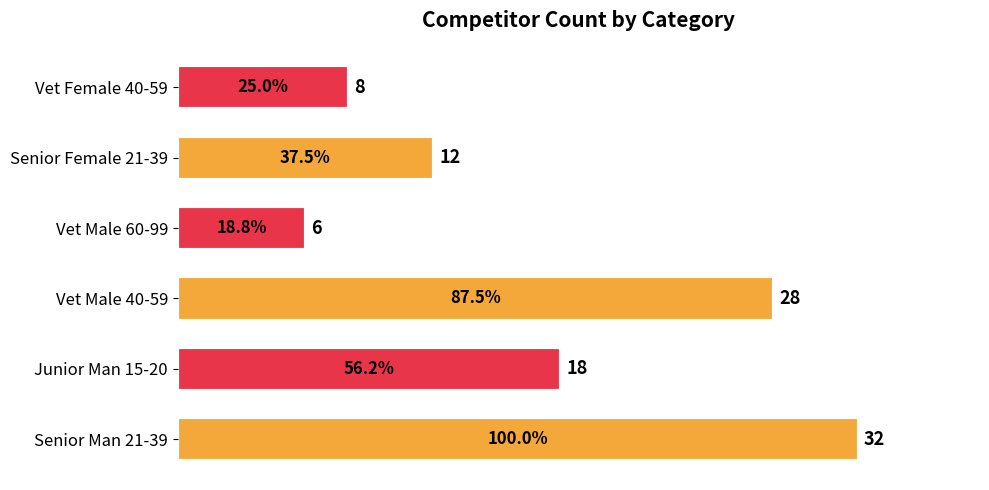

What is the ratio of the value at Vet Male 40-59 to the value at Senior Female 21-39?

2.3